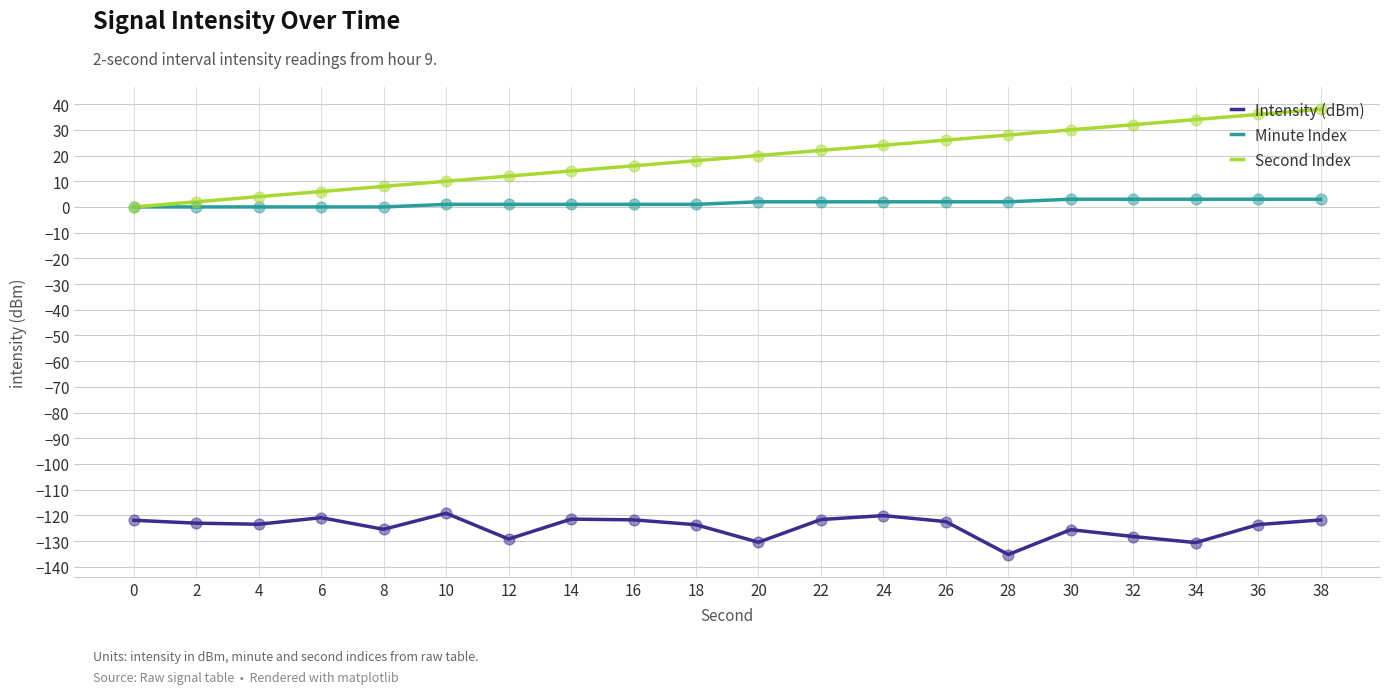

What are all the series names shown in the legend?

Intensity (dBm), Minute Index, Second Index